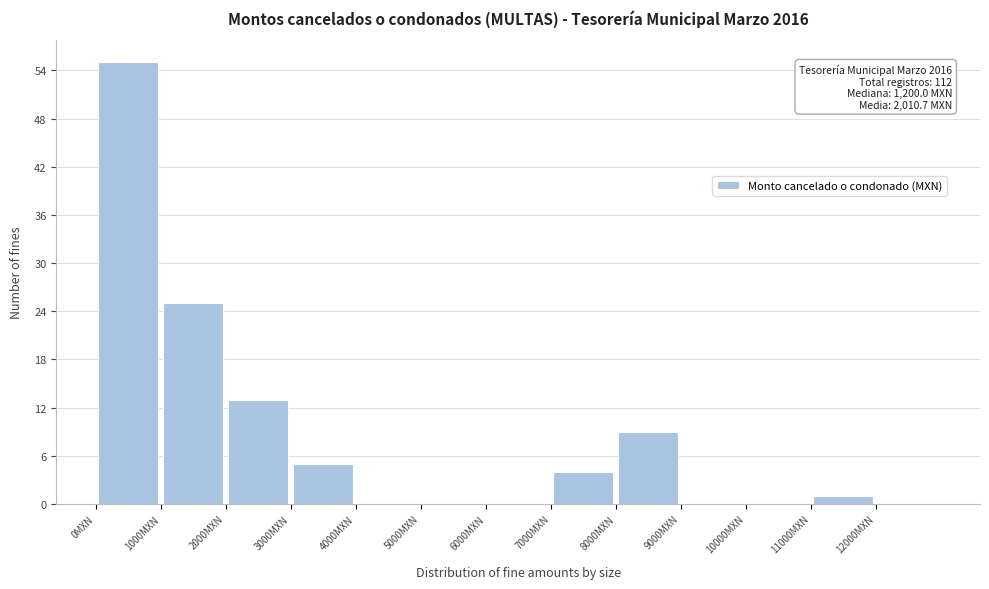

Over which range of the x-axis is the bar tallest?

0 to 1000